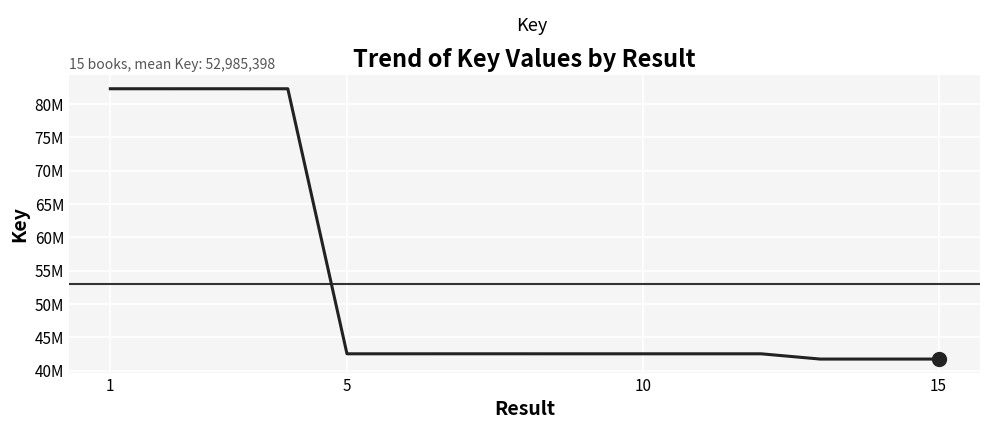

What is the maximum value shown in the chart?

82316811